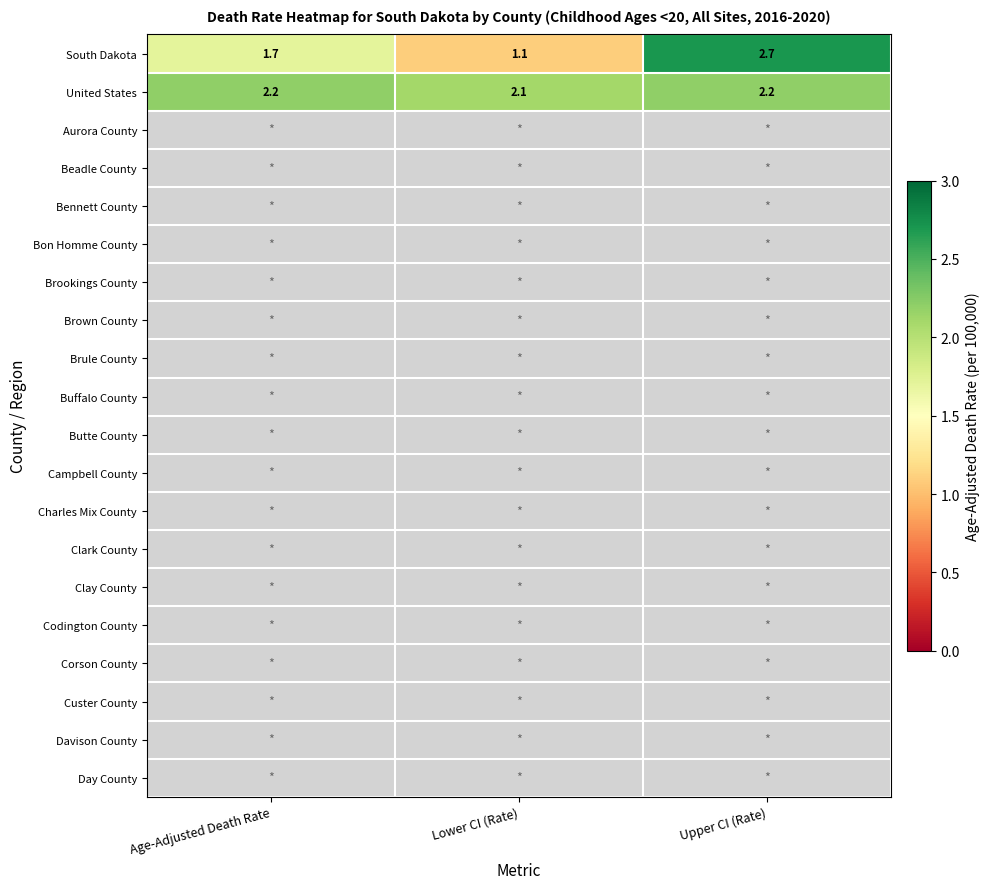

True or false: South Dakota has a value of 1.6 at Upper CI (Rate).

False